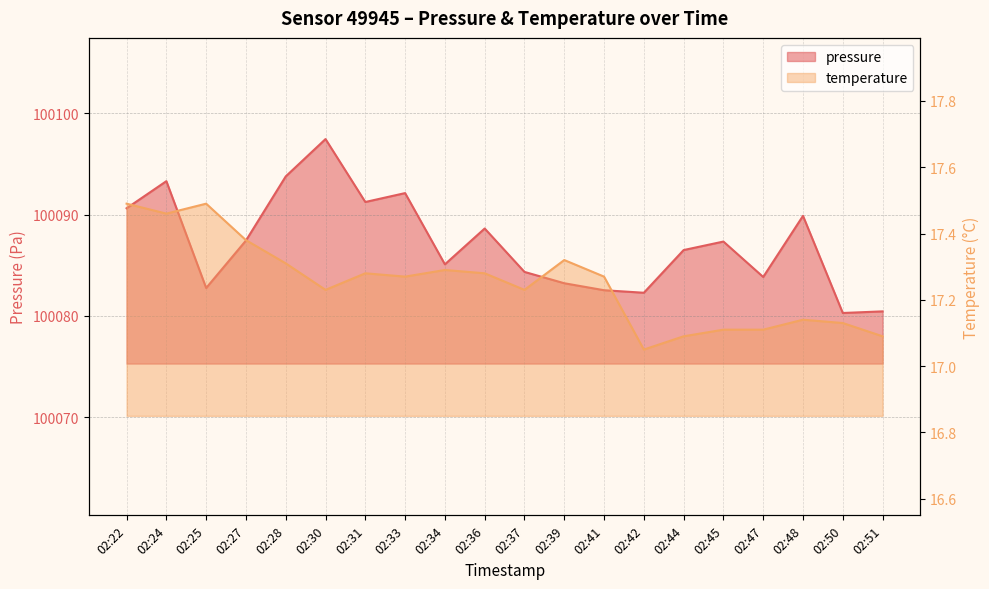

What is the sum of the pressure values at 02:50 and 02:45?

200167.6